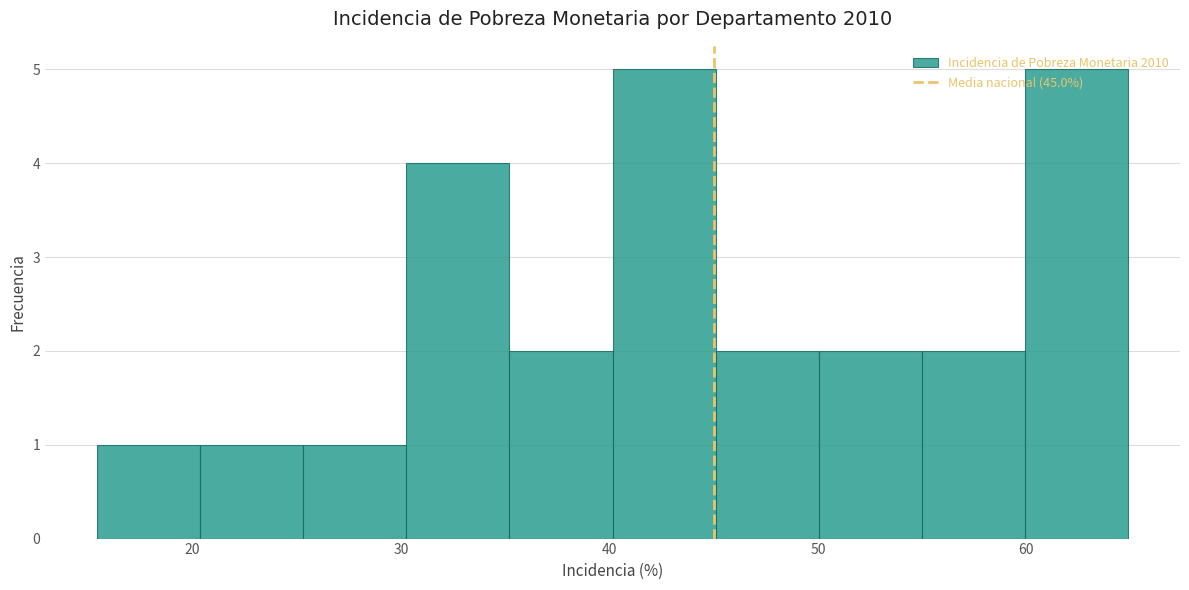

Reading left to right, list every bar in this chart as the range it spans on the x-axis followed by its height. Neither the bar edges nor the heights are printed on the chart, so give them approximately, as read against the axes.

15 to 20: 1
20 to 25: 1
25 to 30: 1
30 to 35: 4
35 to 40: 2
40 to 45: 5
45 to 50: 2
50 to 55: 2
55 to 60: 2
60 to 65: 5